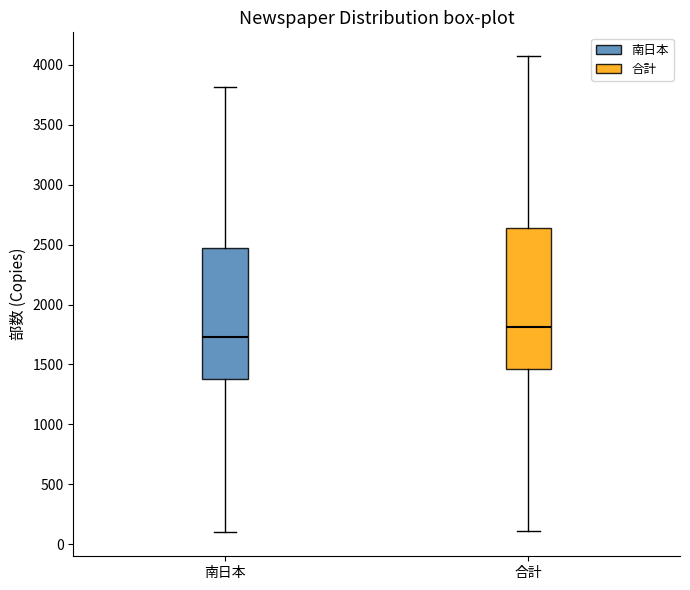

Reading left to right, read every box against the y-axis: the position of its median line, the range the box covers, and the ends of its whiskers. The values are not printed on the chart, so give them approximately, as read against the axis.

南日本: median 1750, box 1400 to 2450, whiskers 100 to 3800
合計: median 1800, box 1450 to 2650, whiskers 100 to 4050